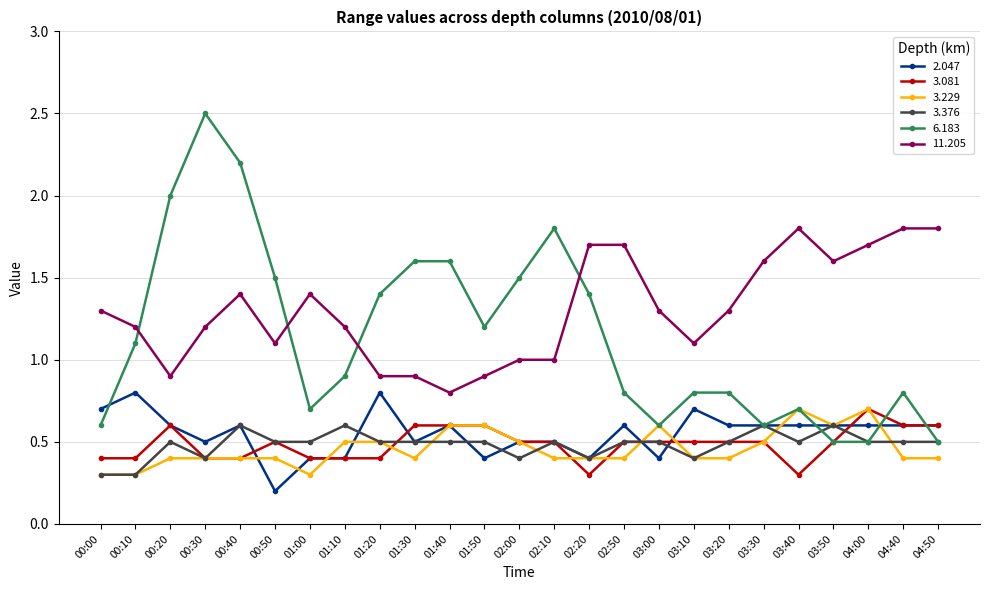

What is the label of the 3rd point from the left?

00:20